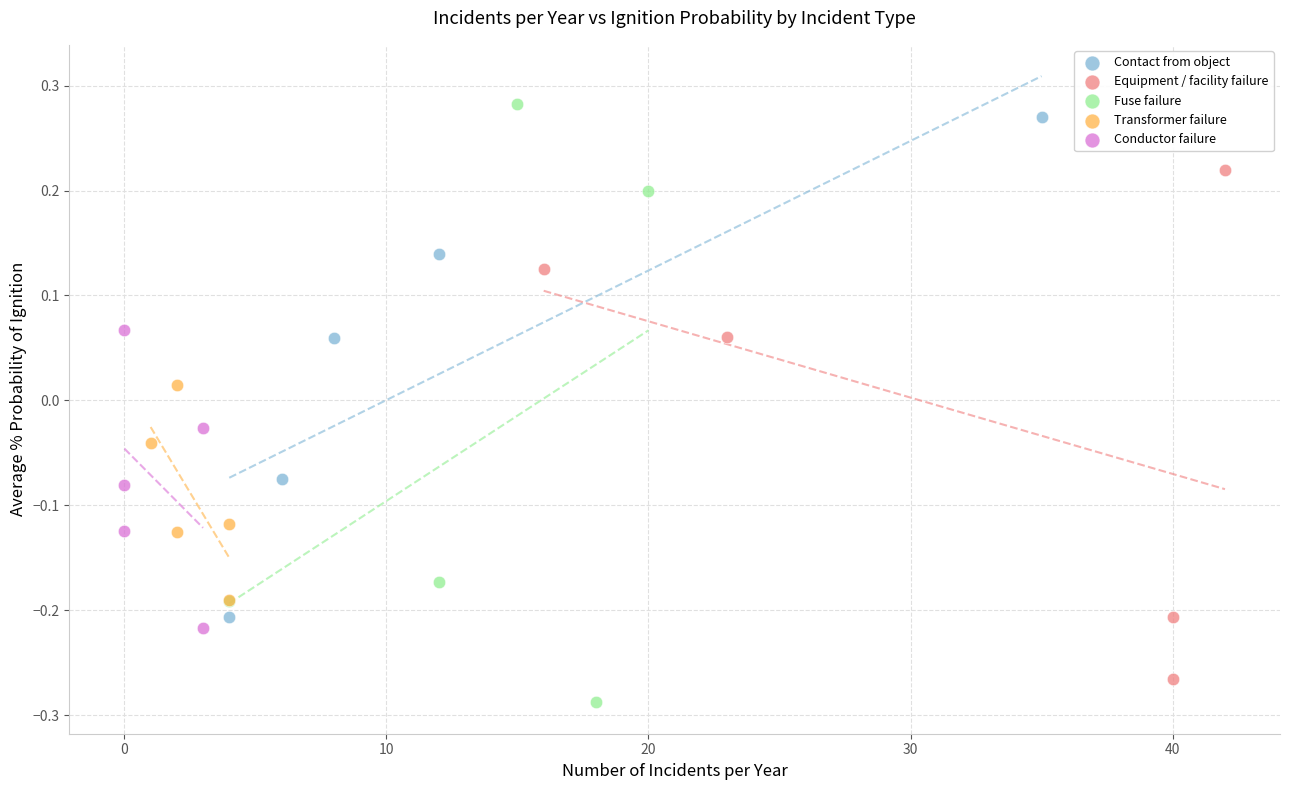

Which series has the largest Y range (max minus min)?

Fuse failure